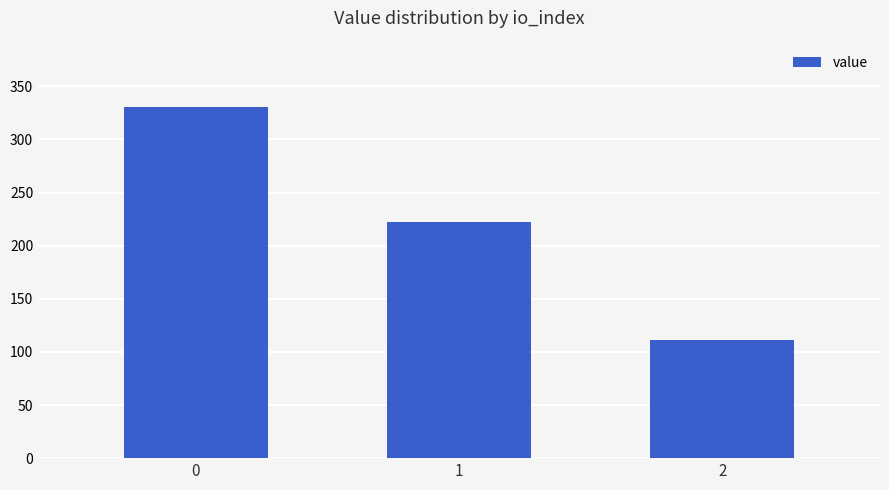

What is the difference between the maximum and second lowest values?

108.2